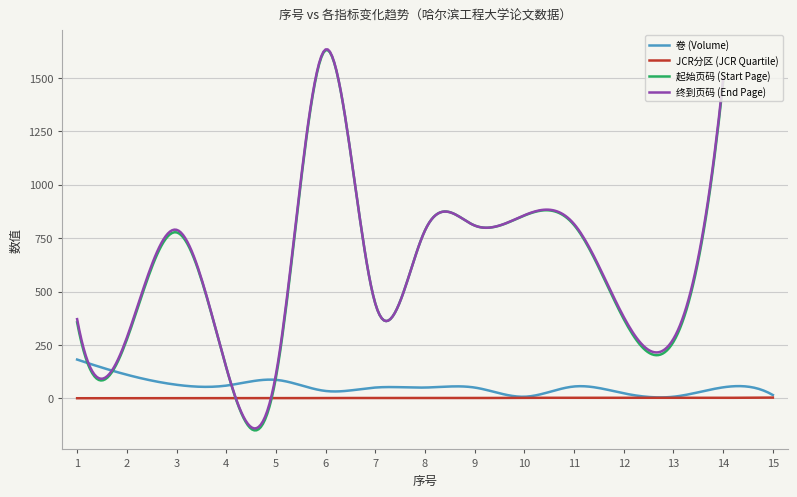

What is the difference between the 起始页码 (Start Page) values at 5 and 8?

689